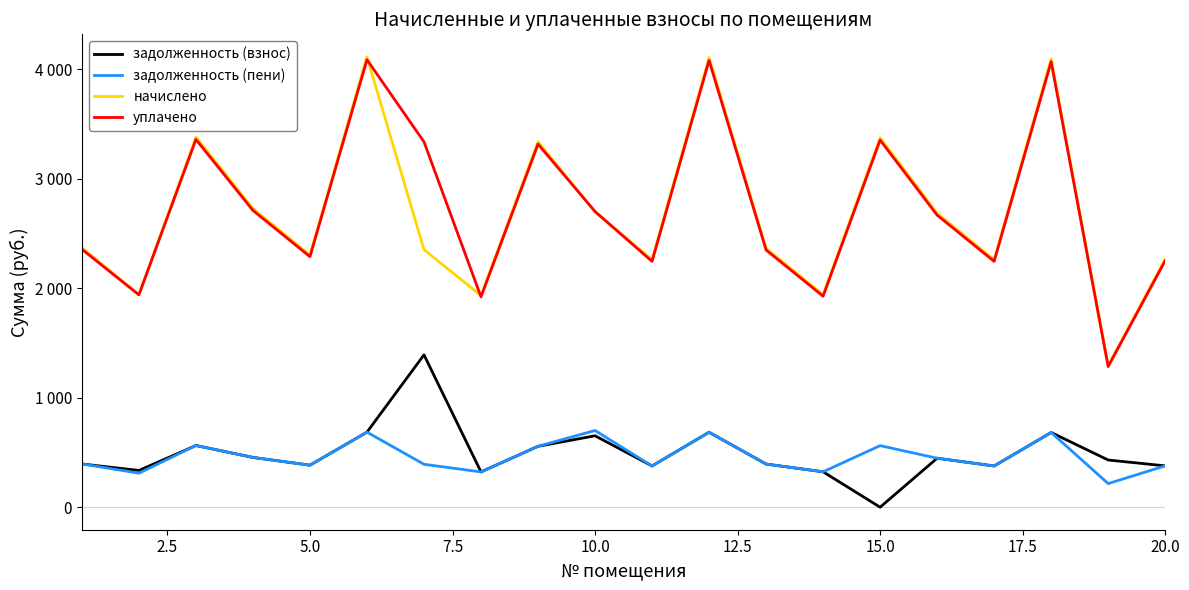

What are all the series names shown in the legend?

задолженность (взнос), задолженность (пени), начислено, уплачено